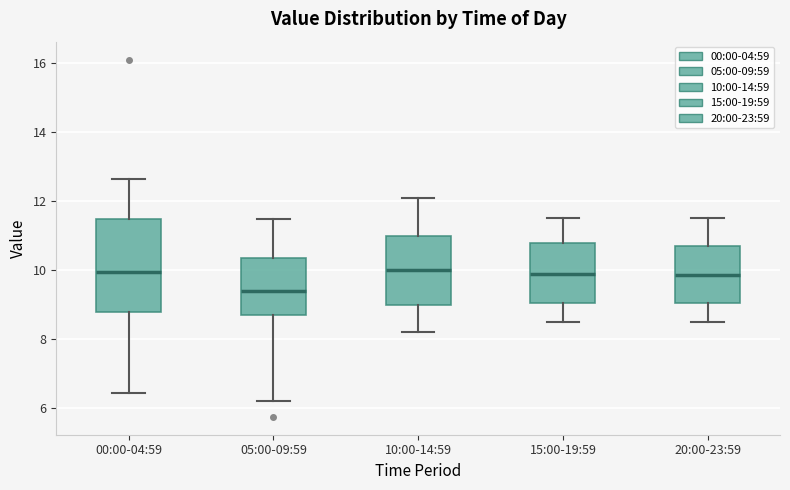

Reading left to right, read every box against the y-axis: the position of its median line, the range the box covers, and the ends of its whiskers. The values are not printed on the chart, so give them approximately, as read against the axis.

00:00-04:59: median 10.0, box 8.8 to 11.4, whiskers 6.4 to 12.6
05:00-09:59: median 9.4, box 8.6 to 10.4, whiskers 6.2 to 11.4
10:00-14:59: median 10.0, box 9.0 to 11.0, whiskers 8.2 to 12.2
15:00-19:59: median 10.0, box 9.0 to 10.8, whiskers 8.6 to 11.6
20:00-23:59: median 9.8, box 9.0 to 10.8, whiskers 8.6 to 11.6